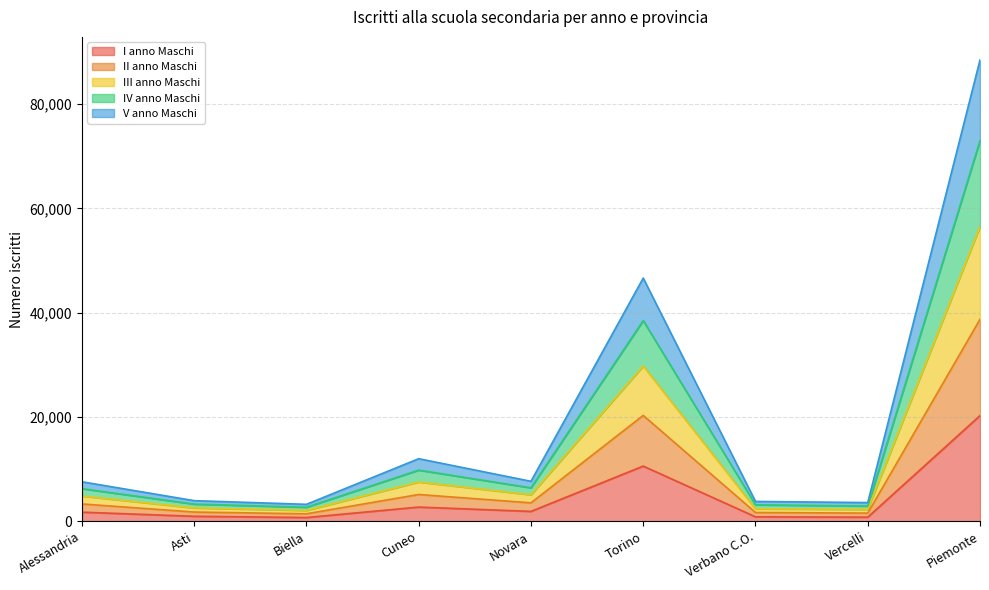

What is the highest value of the I anno Maschi series?

20260